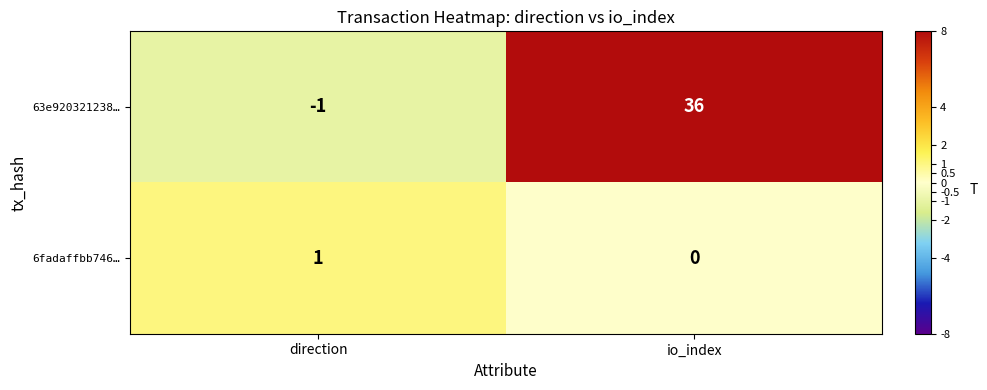

What is the sum of all 63e920321238… values?

35